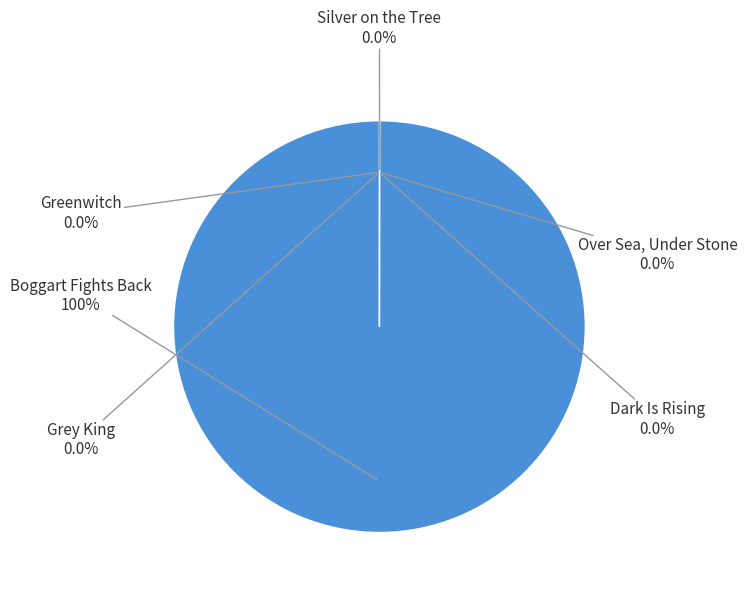

Does any single category account for the majority?

Yes